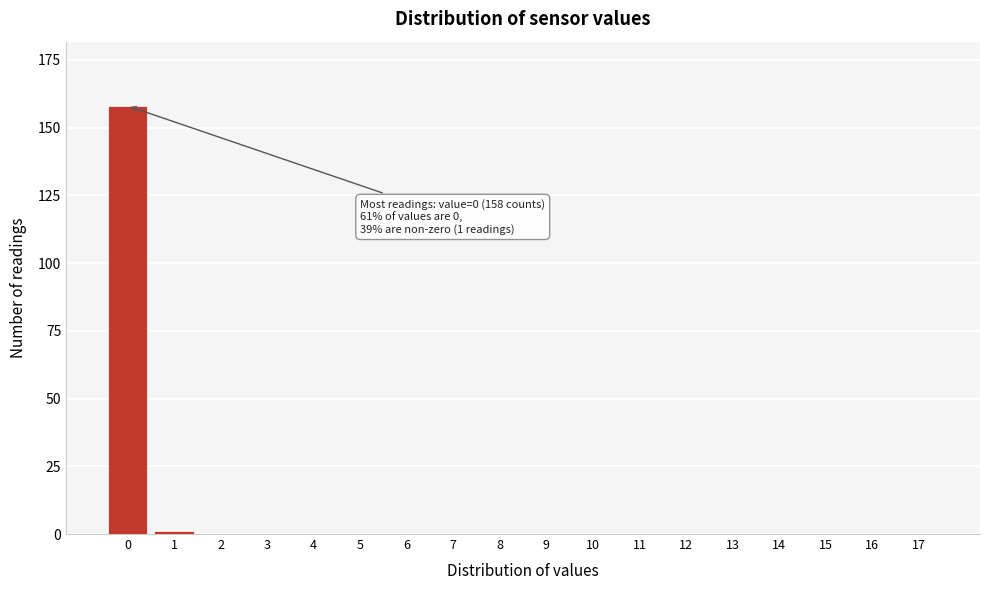

Reading left to right, transcribe all the data shown in this chart.

0=158	1=1	2=0	3=0	4=0	5=0	6=0	7=0	8=0	9=0	10=0	11=0	12=0	13=0	14=0	15=0	16=0	17=0